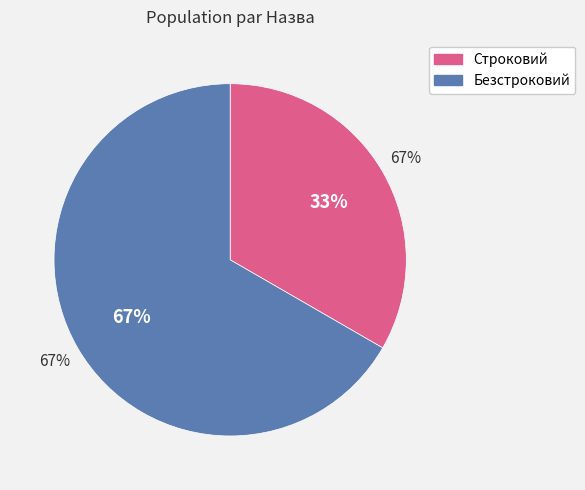

What is the total percentage of Безстроковий and Строковий?

100.0%